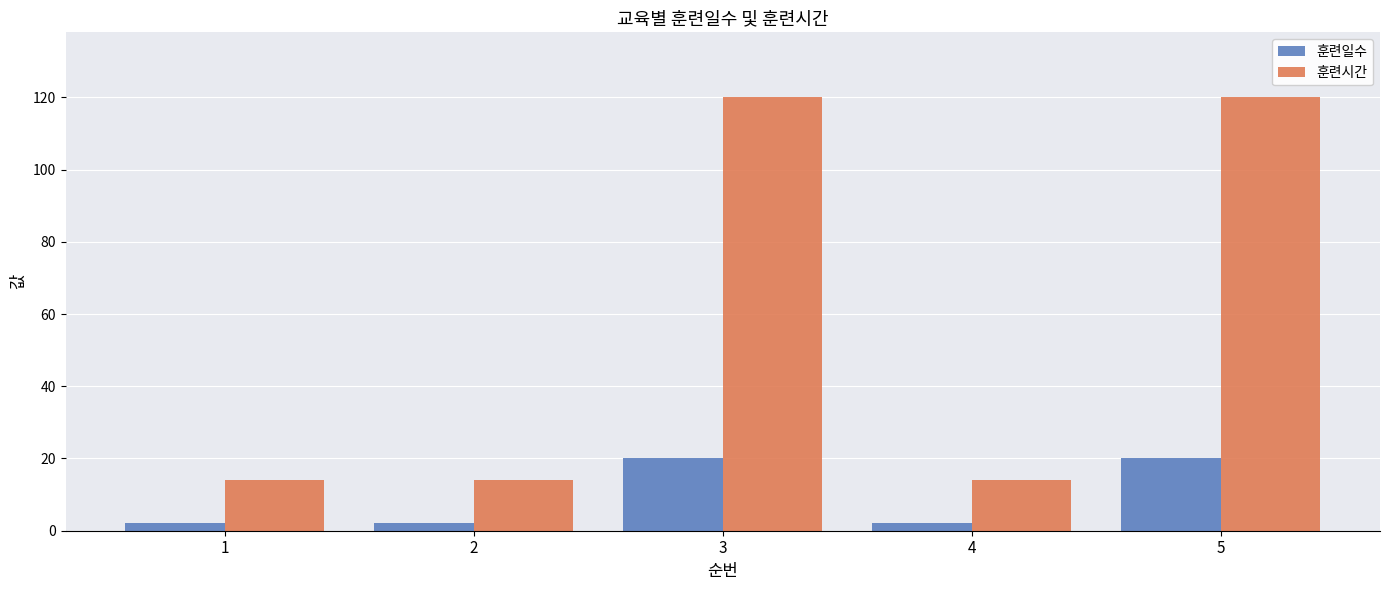

What is the total value across all series at 4?

16